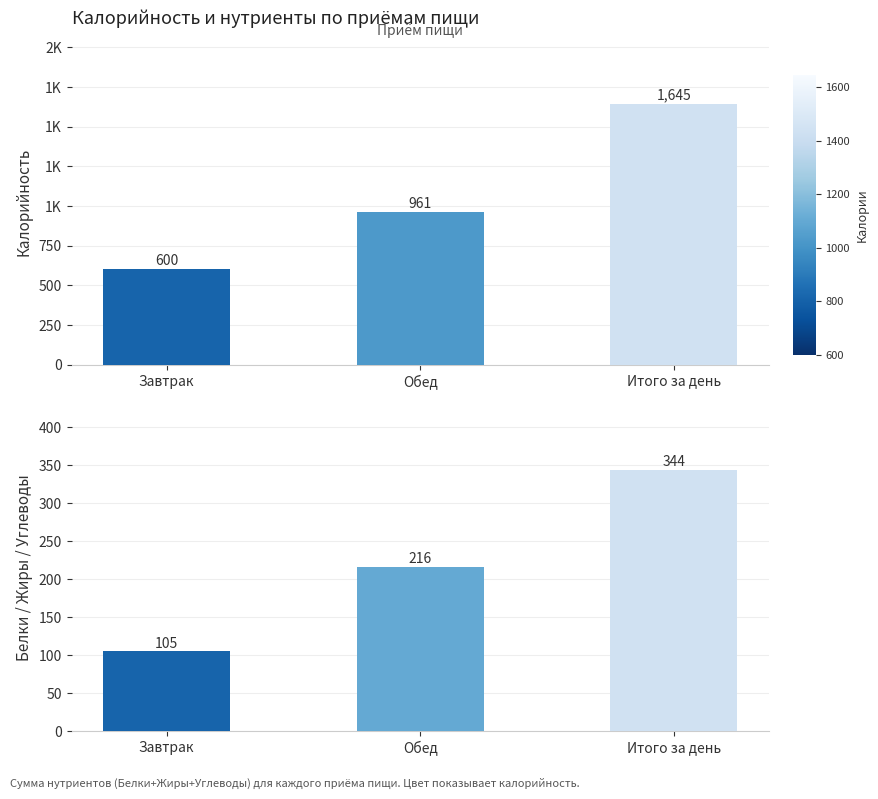

Where is Калорийность nearest to the value 1122?

Обед